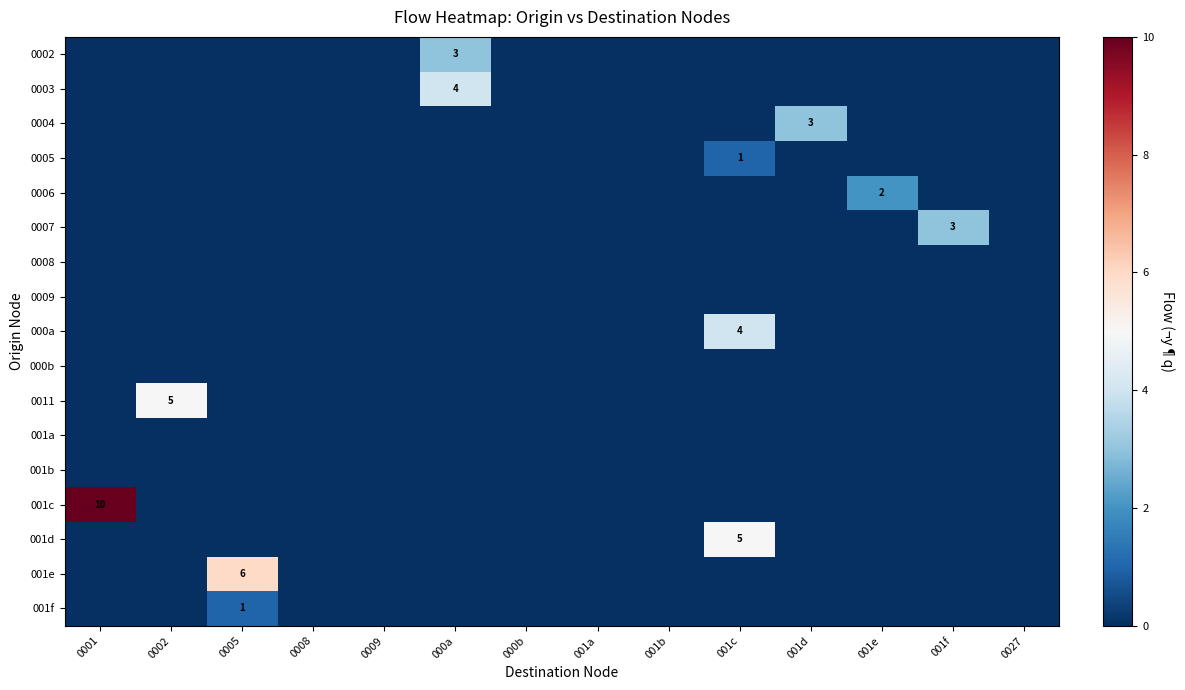

Which category has the highest value across all series?

0001